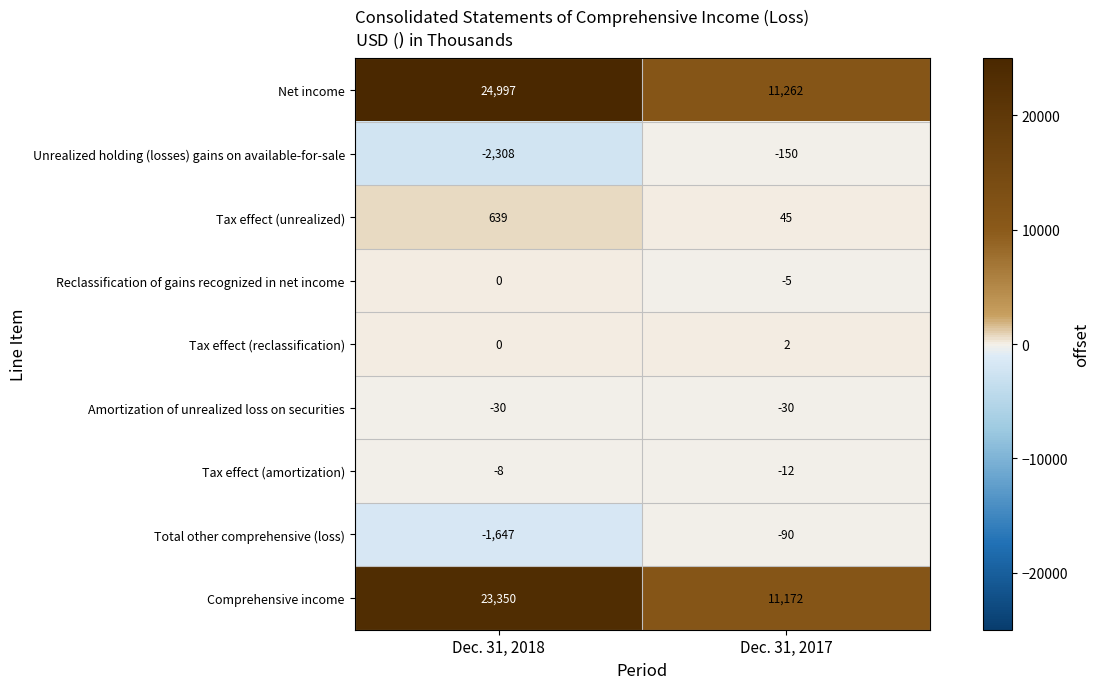

Which series has the largest total across all categories?

Net income